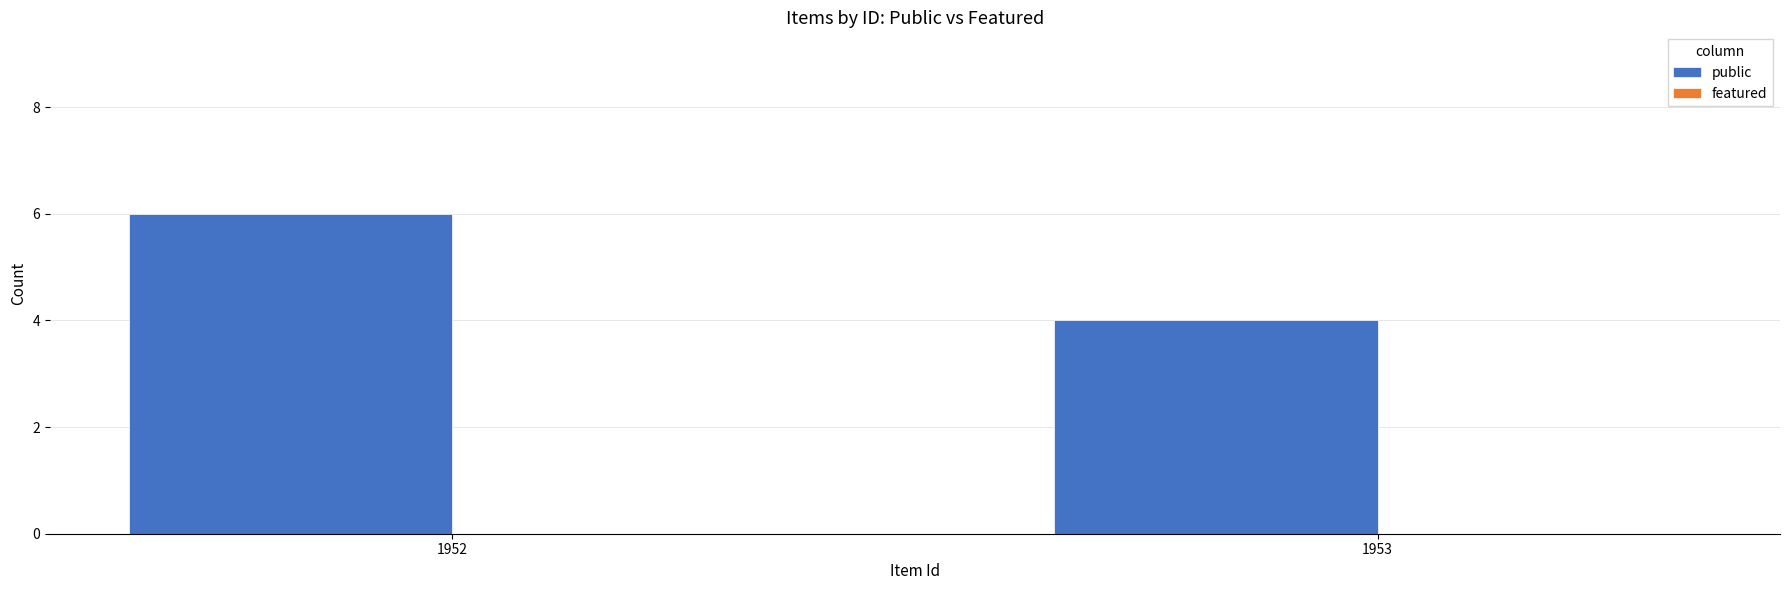

Are the bars horizontal?

No